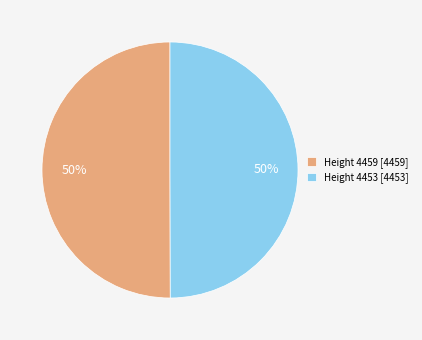

What is the ratio of the value at Height 4459 [4459] to the value at Height 4453 [4453]?

1.0